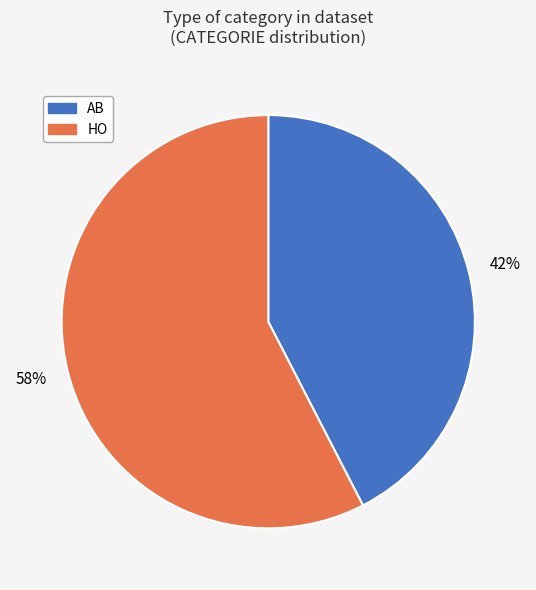

What is the majority slice?

HO